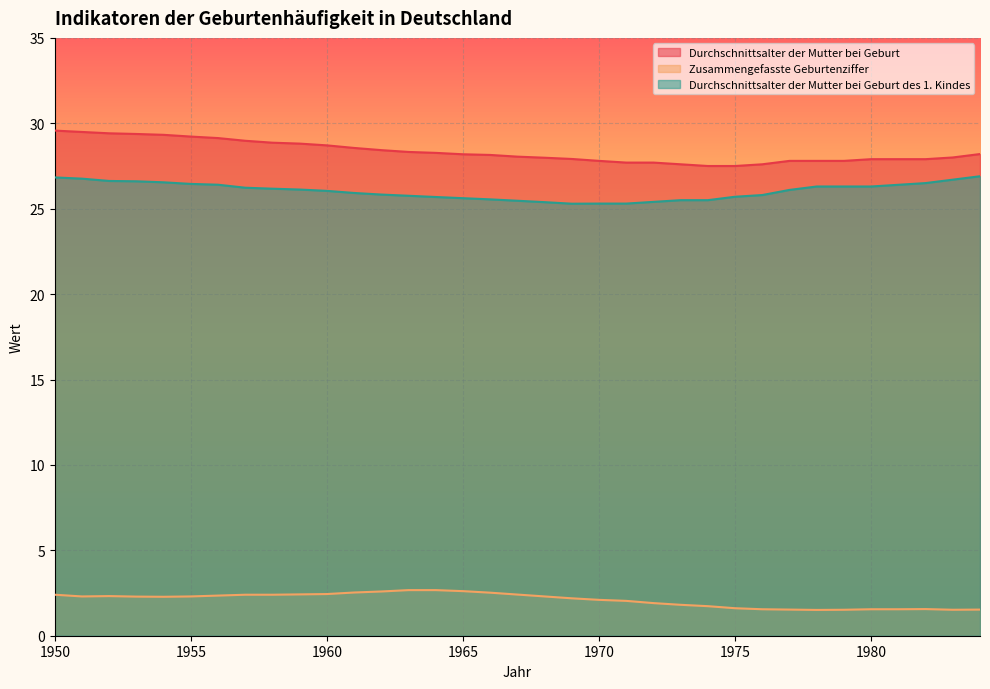

Where does the Zusammengefasste Geburtenziffer series first go above 2?

1950